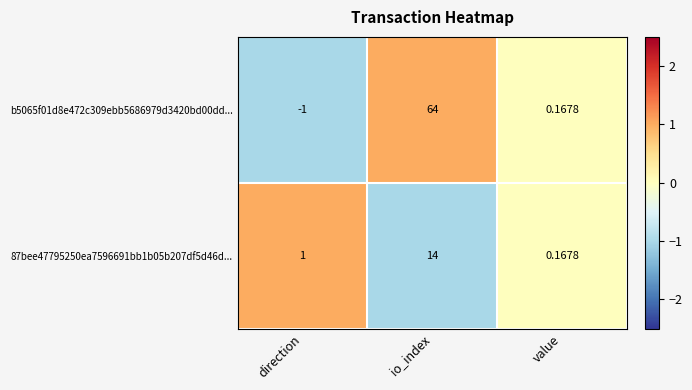

Count the number of data series in this chart.

2